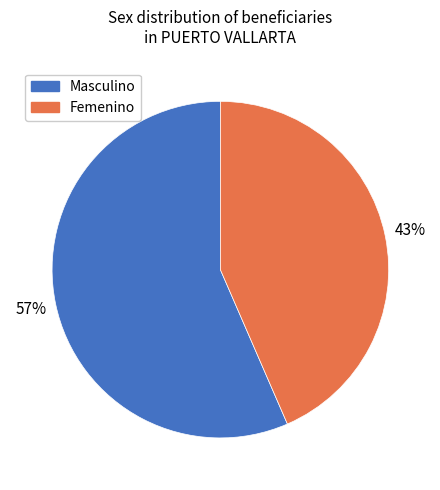

To the nearest percent, what portion does Masculino represent?

57%